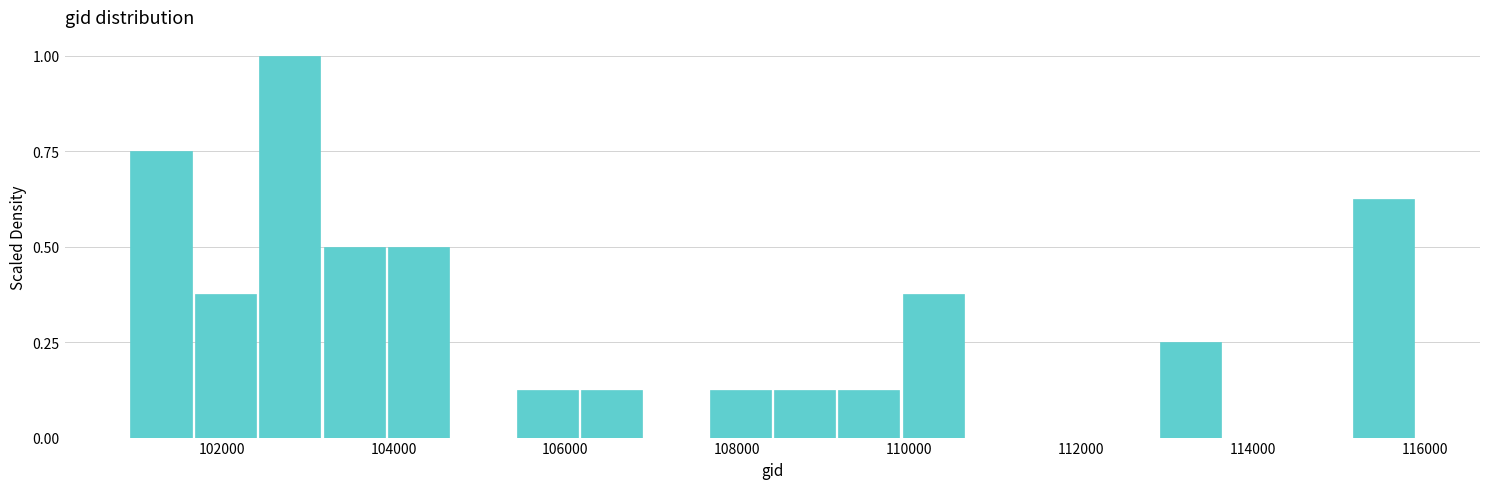

Read against the x-axis, roughly where is the centre of the tallest bar?

102800